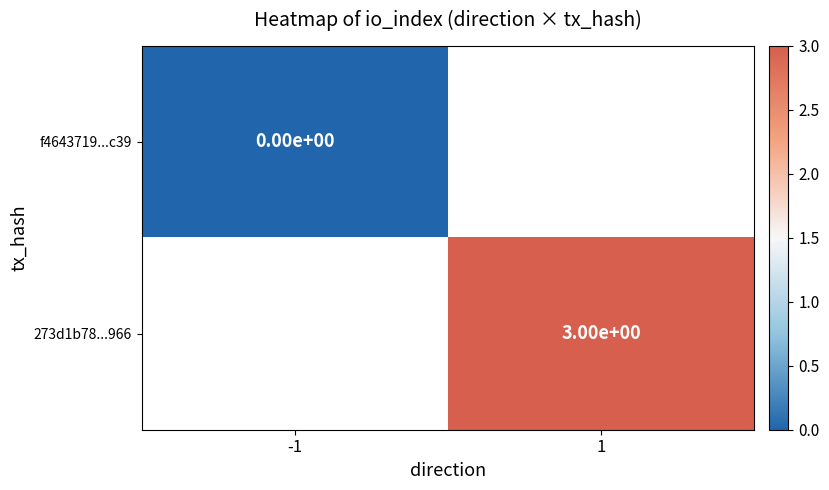

Between -1 and 1, which is larger?

1